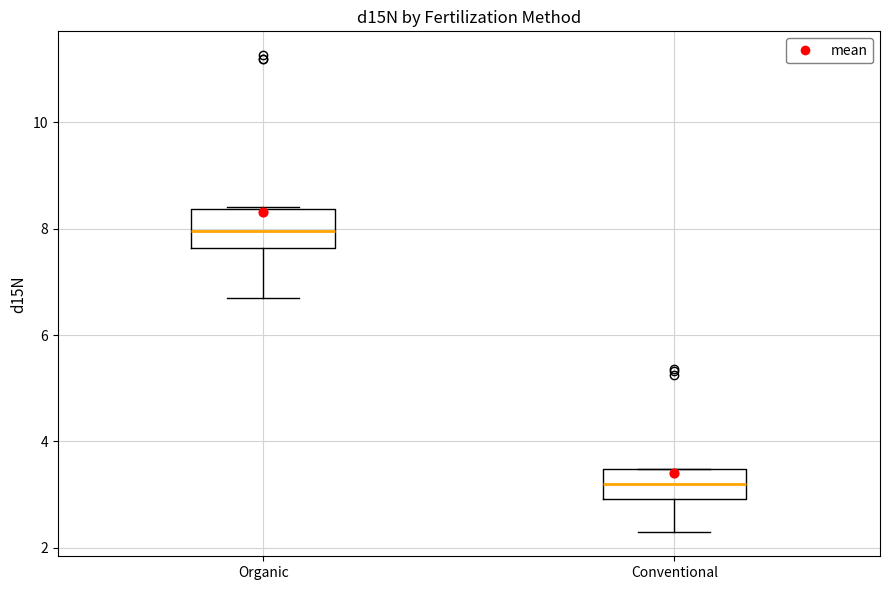

Reading left to right, transcribe this box plot: for each box, give where its median line is, the range the box spans, and where its two whiskers end, as read against the y-axis. The values are not printed on the chart, so give them approximately, as read against the axis.

Organic: median 8.0, box 7.6 to 8.4, whiskers 6.8 to 8.4
Conventional: median 3.2, box 3.0 to 3.4, whiskers 2.2 to 3.4